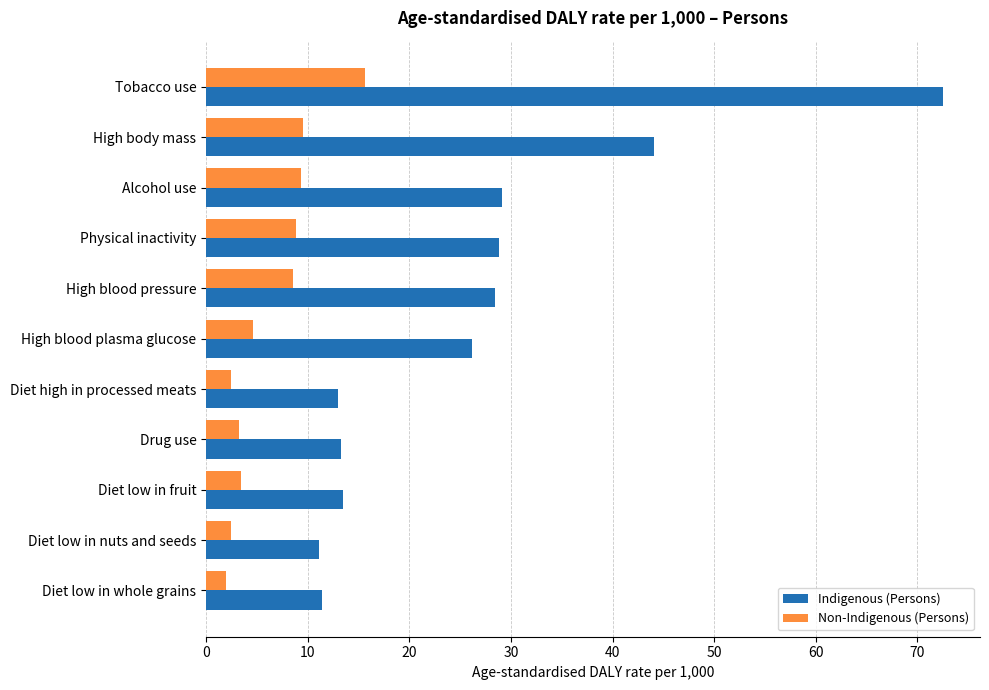

Which series changed the most between Tobacco use and Drug use?

Indigenous (Persons)